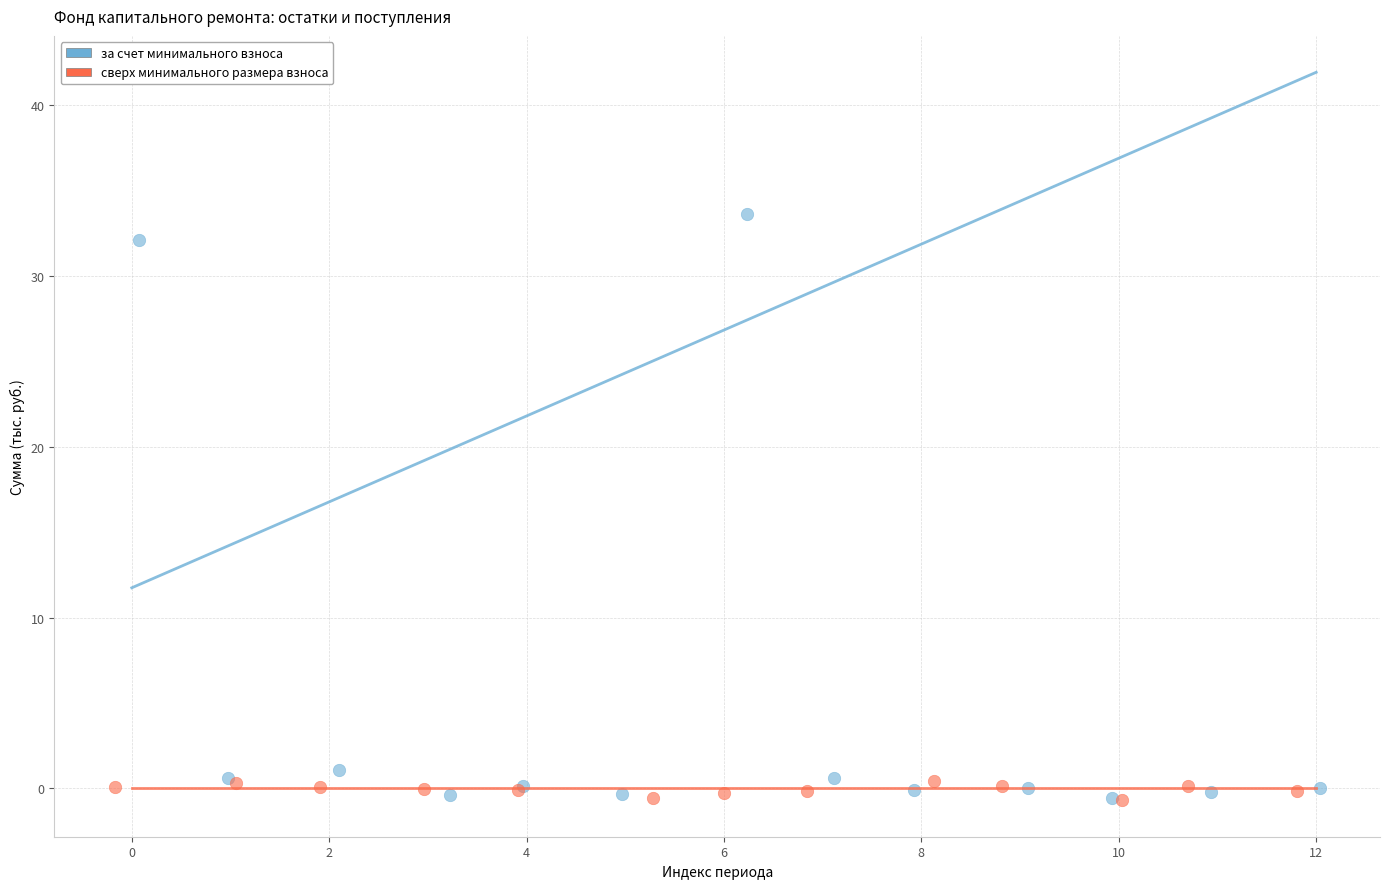

Which series reaches the maximum Y coordinate?

за счет минимального взноса